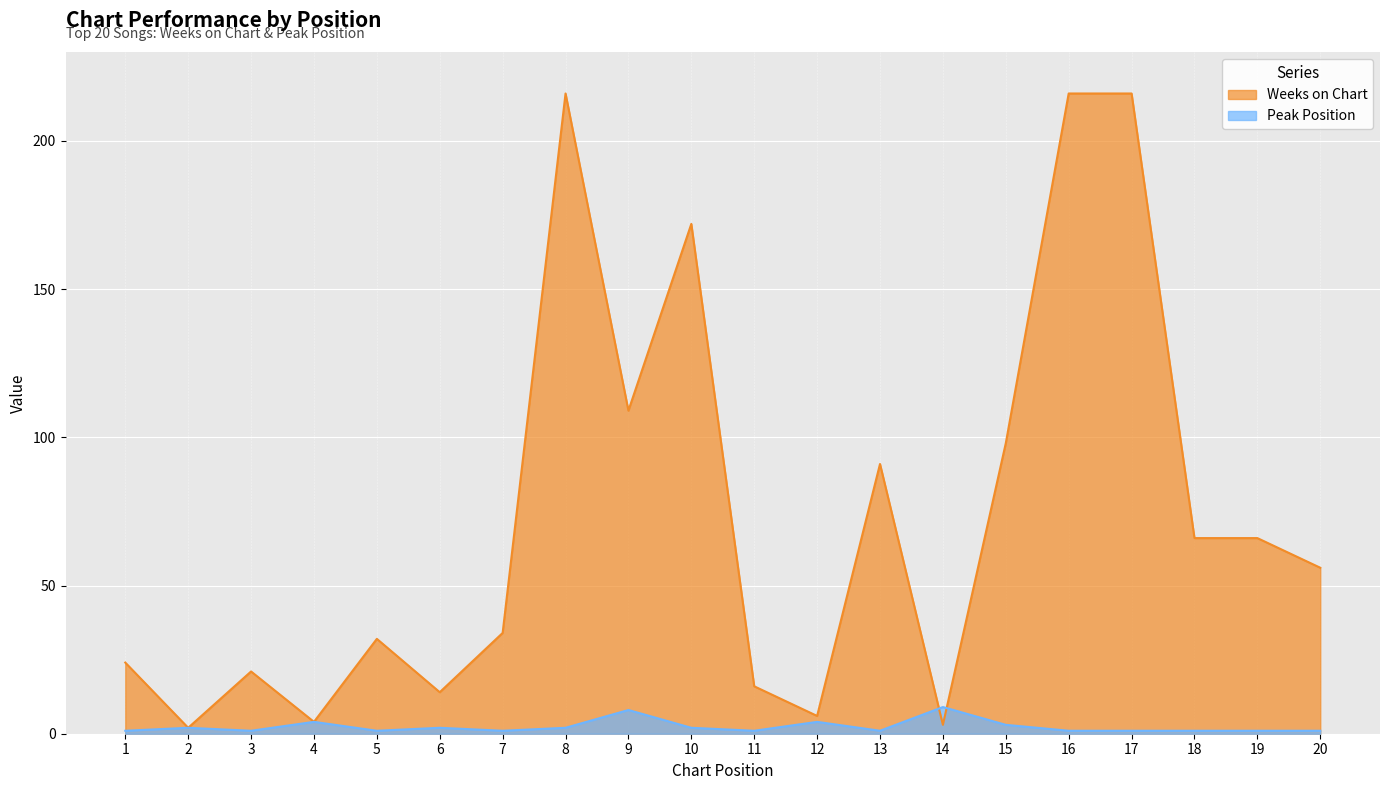

At which category is the sum across all series the highest?

8